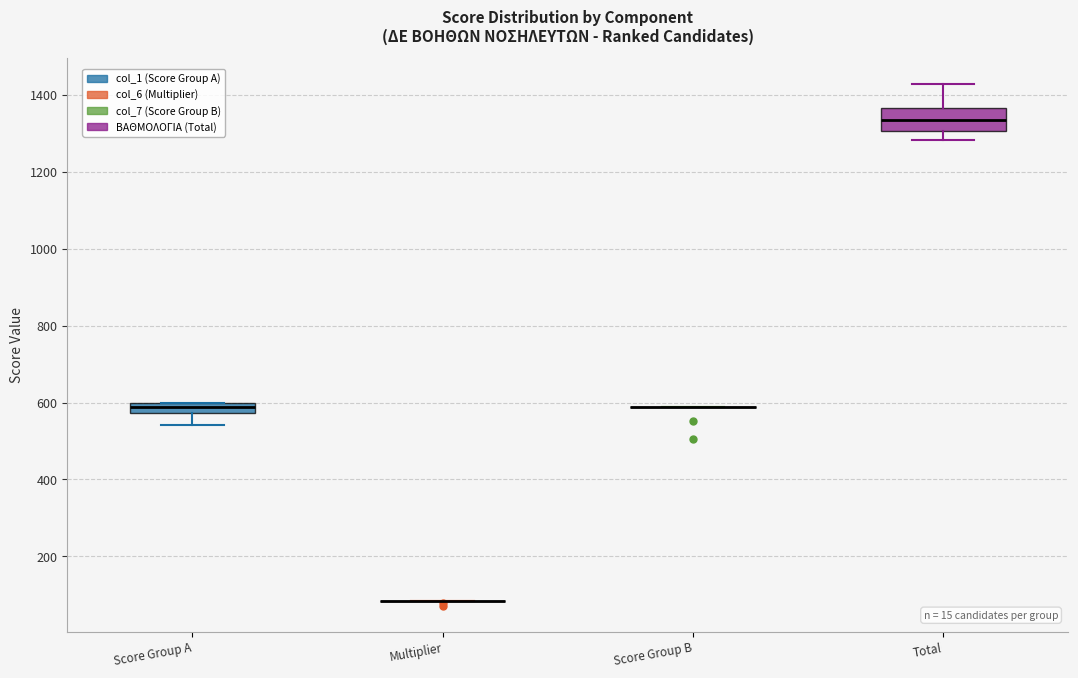

Where does the lower whisker of the box for Total end on the y-axis? The values are not printed on the chart, so give them approximately, as read against the axis.

1280